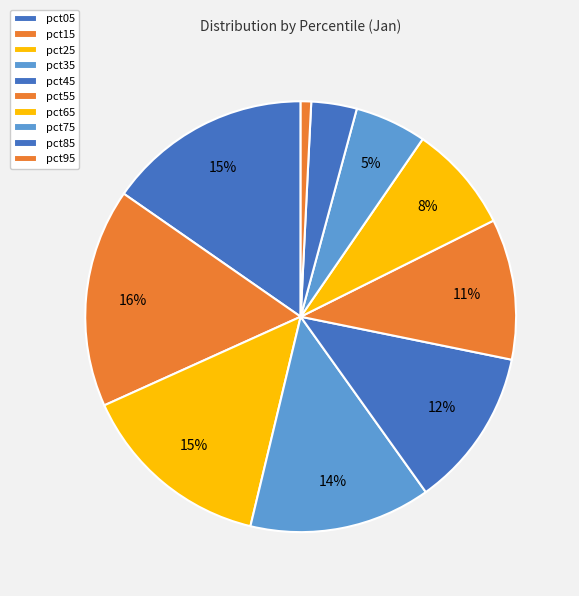

How many segments does this pie chart have?

10